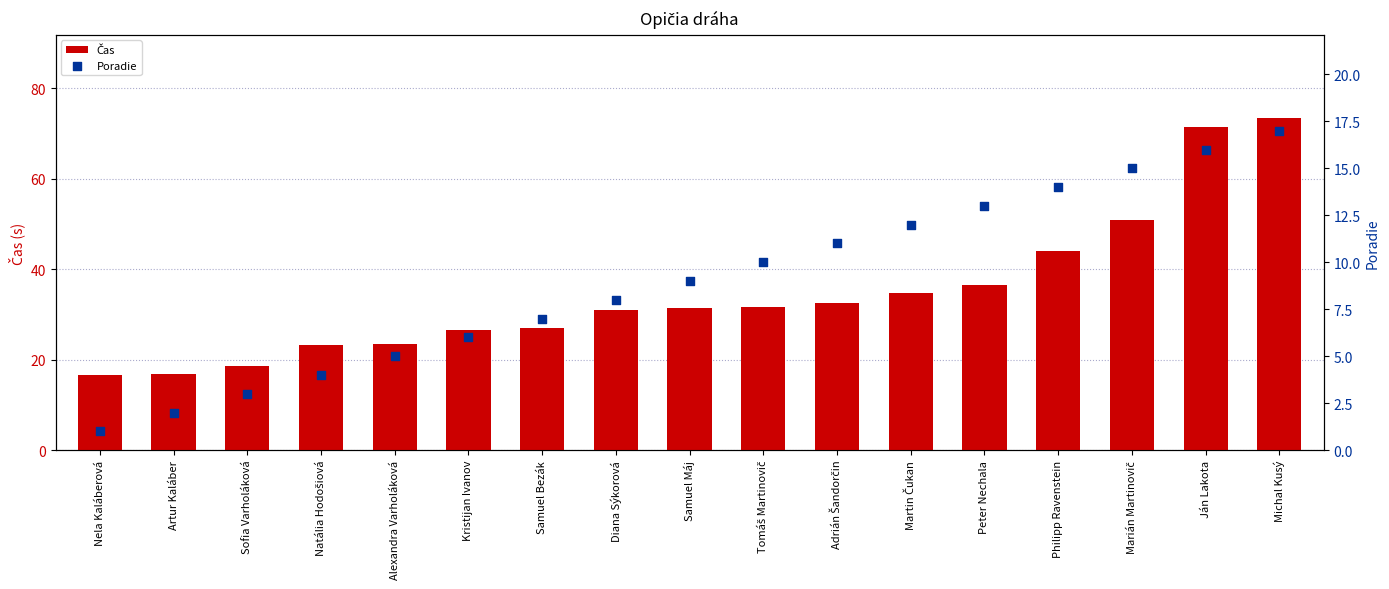

At which category is the sum across all series the highest?

Michal Kusý